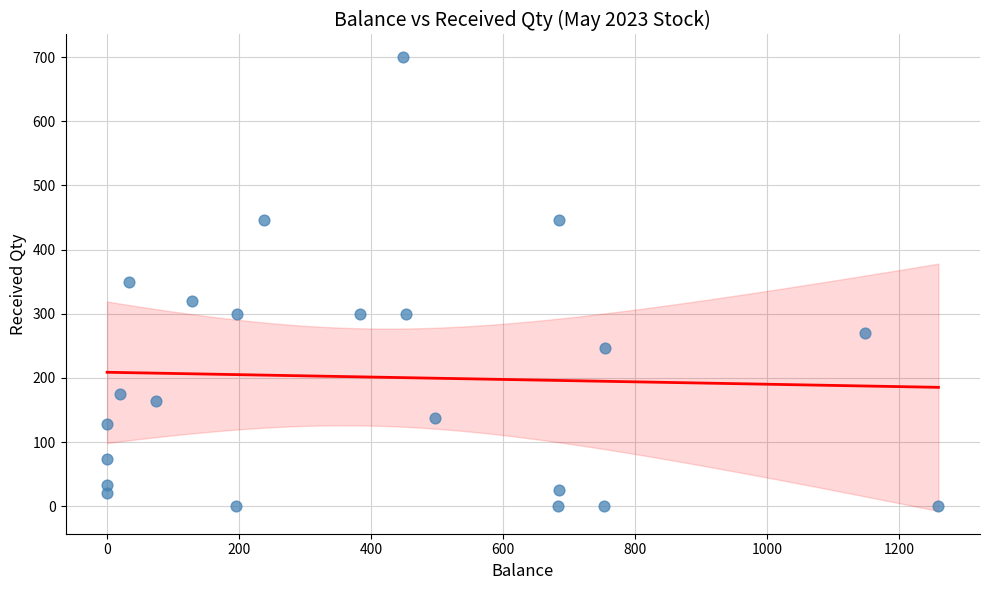

What is the range of Y values (max minus min)?

700